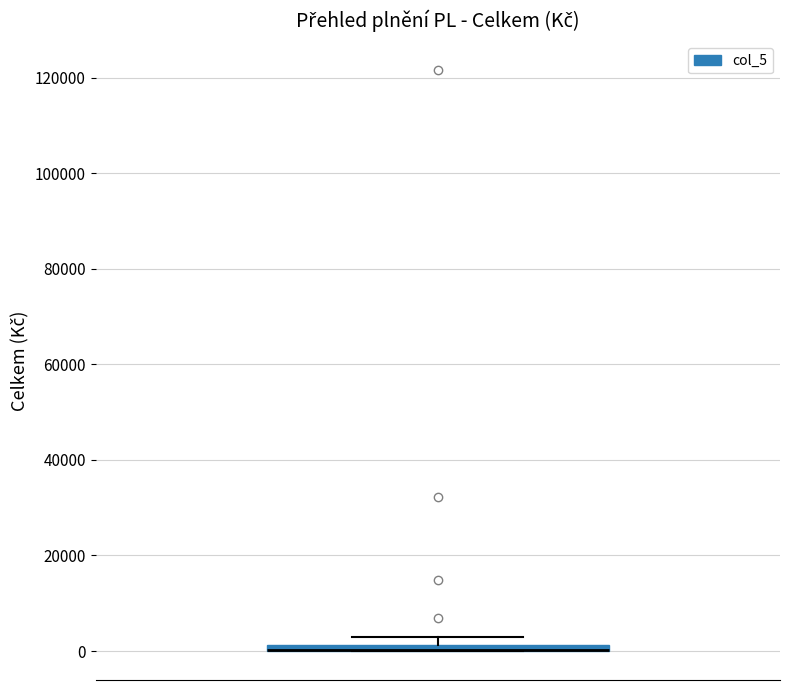

Where is the lower edge of the box on the y-axis? The values are not printed on the chart, so give them approximately, as read against the axis.

0